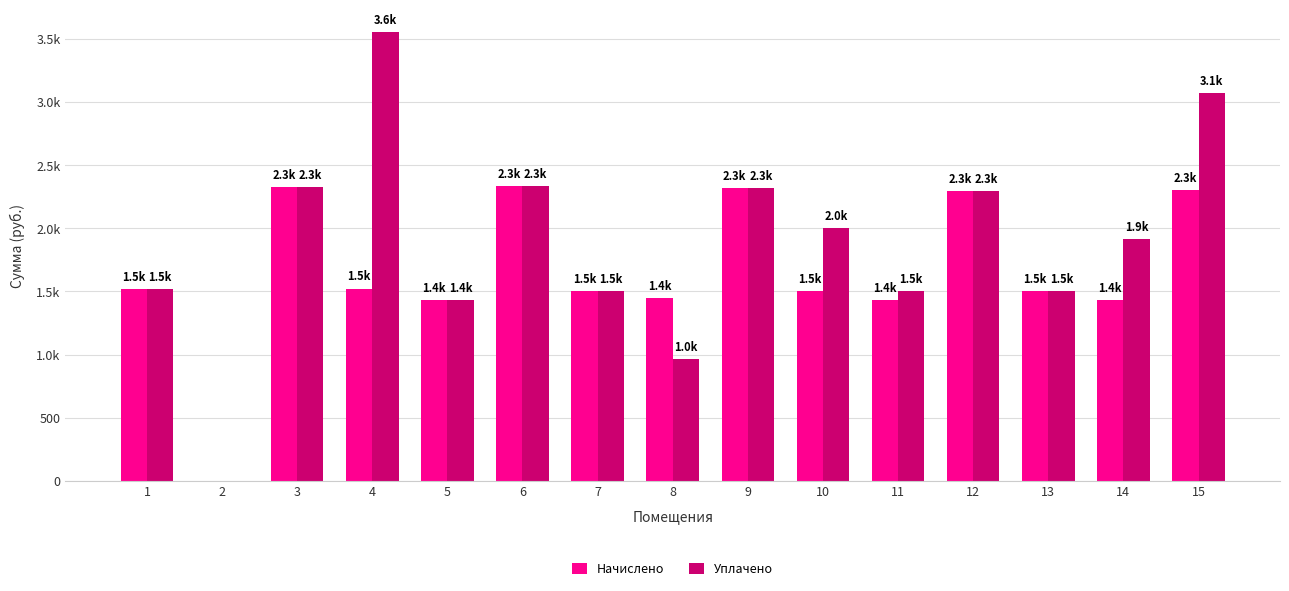

Is it true that Уплачено equals 963.5 at 8?

True